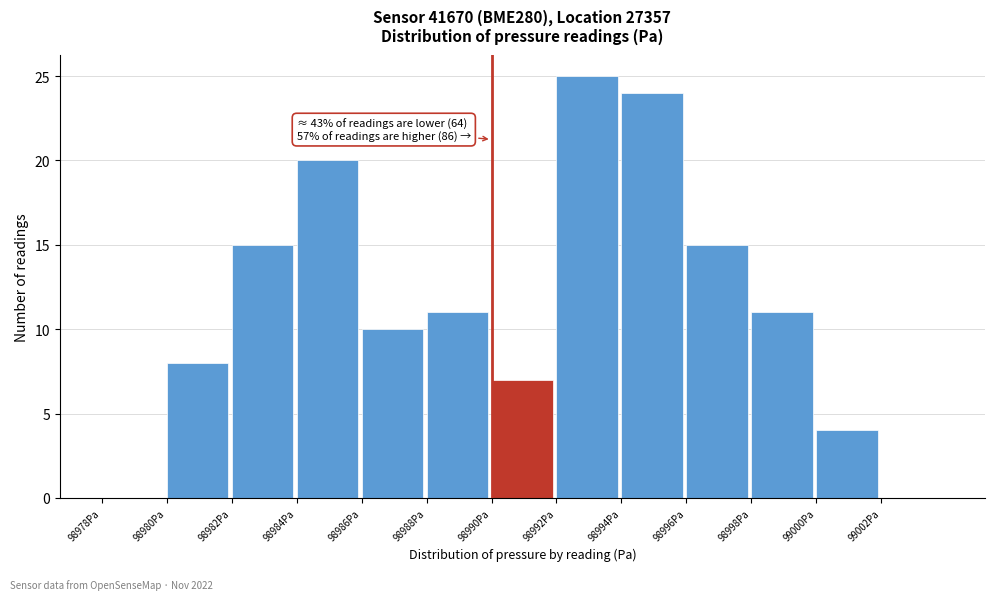

Which range on the x-axis has the tallest bar?

98992 to 98994